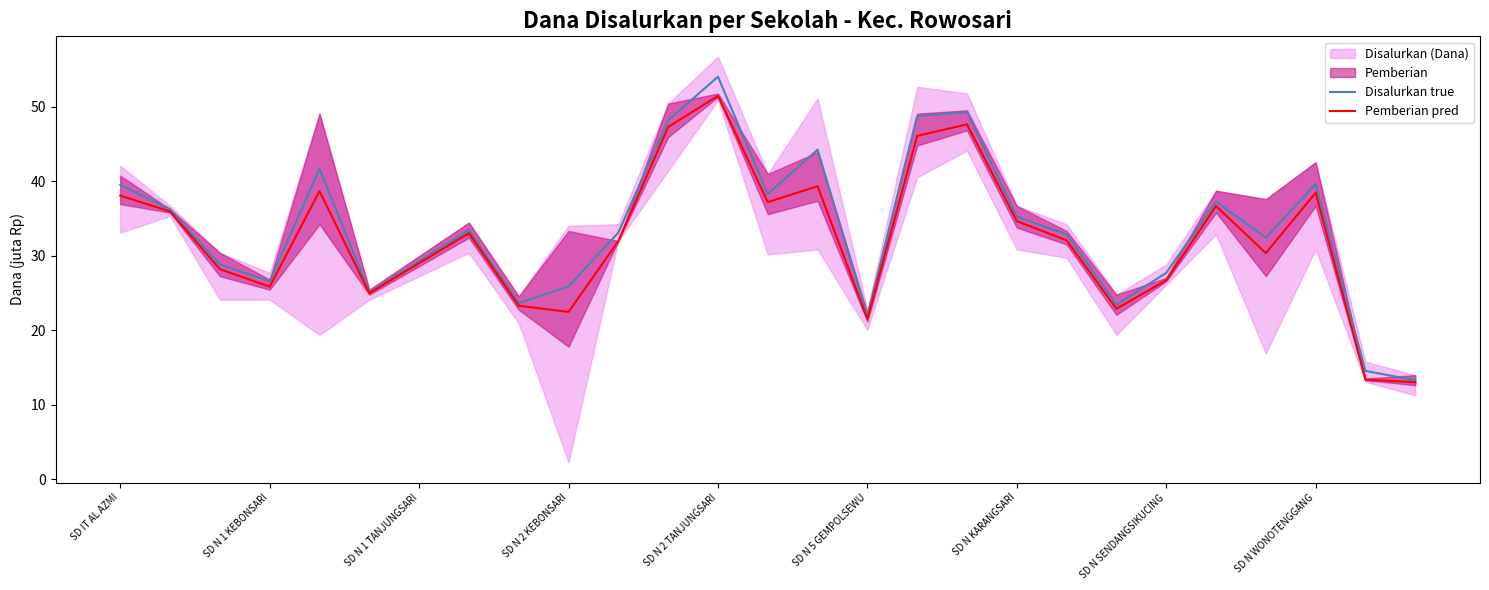

In Disalurkan true, how many points are higher than both neighbors (excluding endpoints)?

7